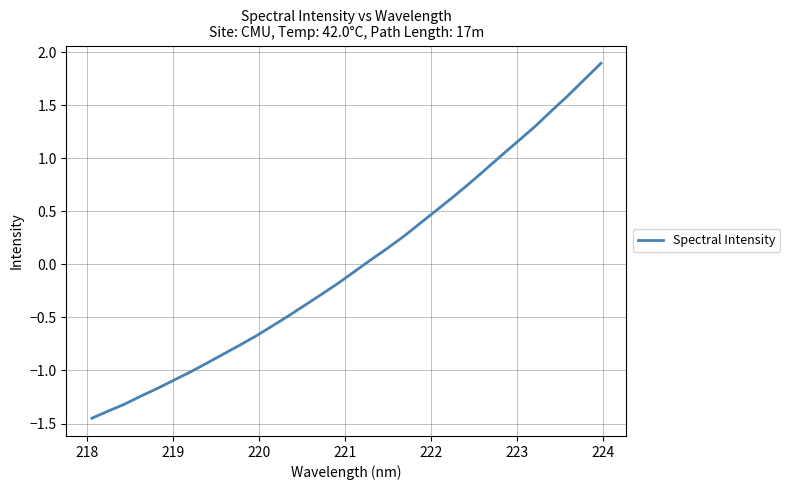

What is the difference between the maximum and minimum values?

3.3